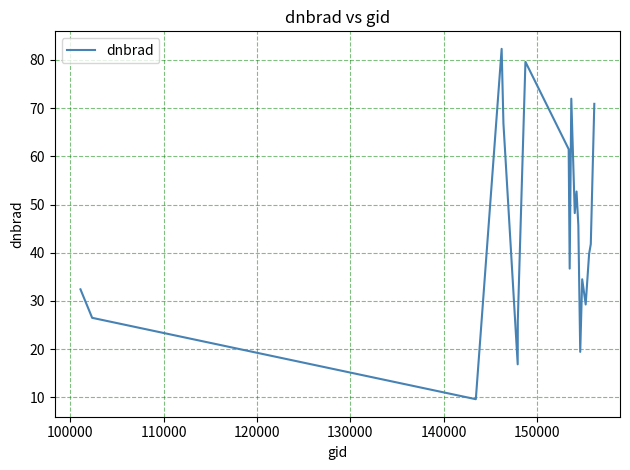

What is the minimum value shown in the chart?

9.6